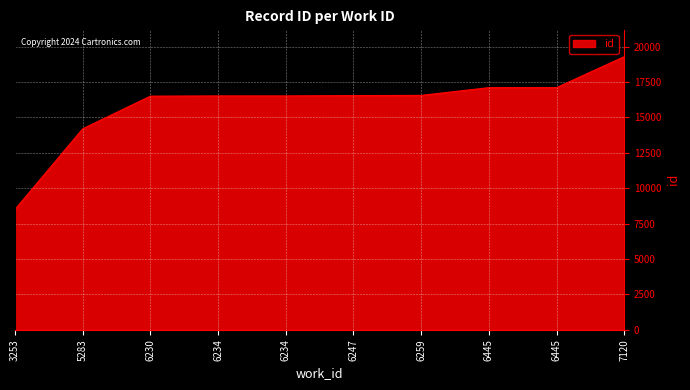

How many lines are shown in the chart?

1